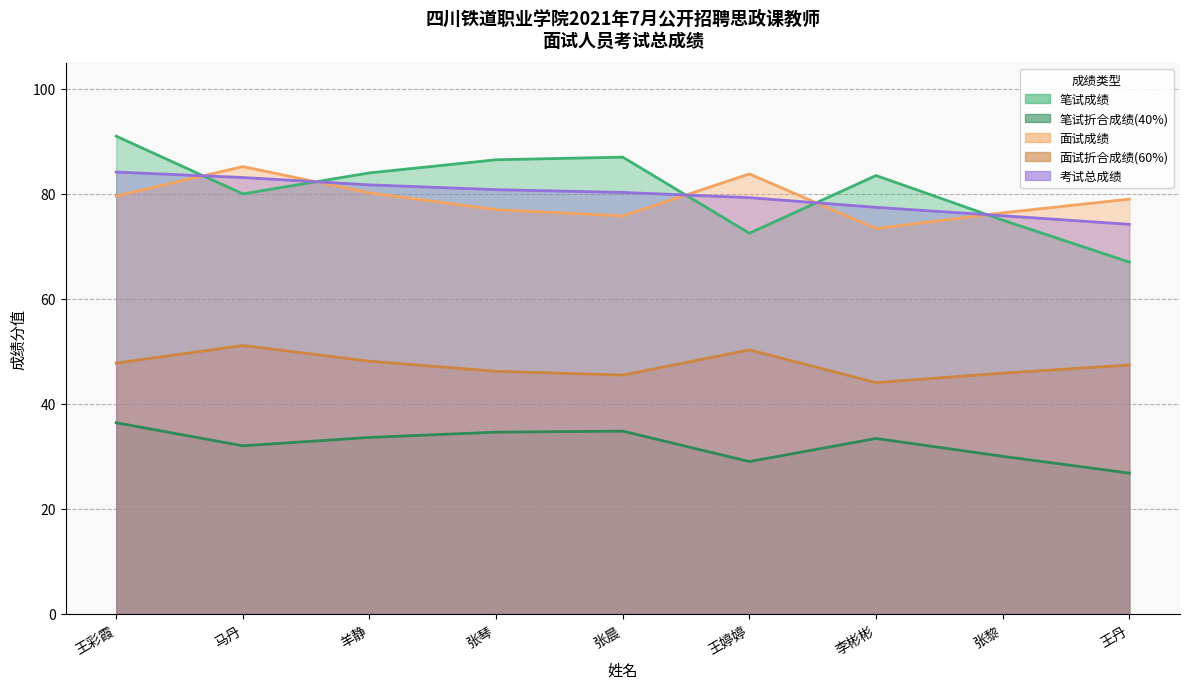

What are all the series names shown in the legend?

笔试成绩, 笔试折合成绩(40%), 面试成绩, 面试折合成绩(60%), 考试总成绩